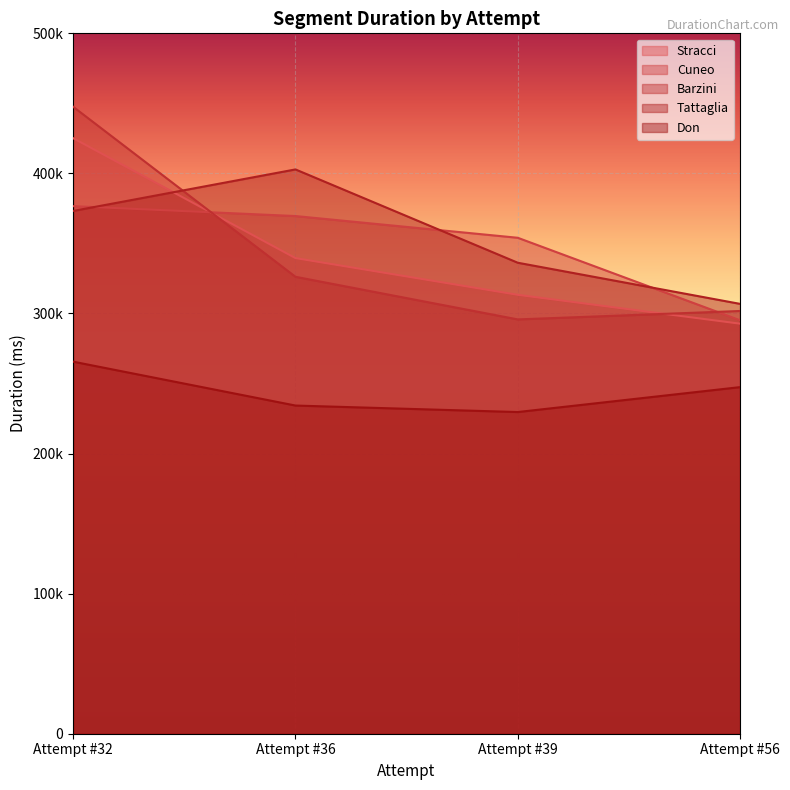

Reading left to right, what are all the values shown in this chart?

Stracci: Attempt #32=425146	Attempt #36=339547	Attempt #39=313324	Attempt #56=292731
Cuneo: Attempt #32=376631	Attempt #36=369568	Attempt #39=354050	Attempt #56=295154
Barzini: Attempt #32=447577	Attempt #36=326202	Attempt #39=295778	Attempt #56=301787
Tattaglia: Attempt #32=373201	Attempt #36=402849	Attempt #39=336232	Attempt #56=306865
Don: Attempt #32=265610	Attempt #36=234283	Attempt #39=229644	Attempt #56=247427